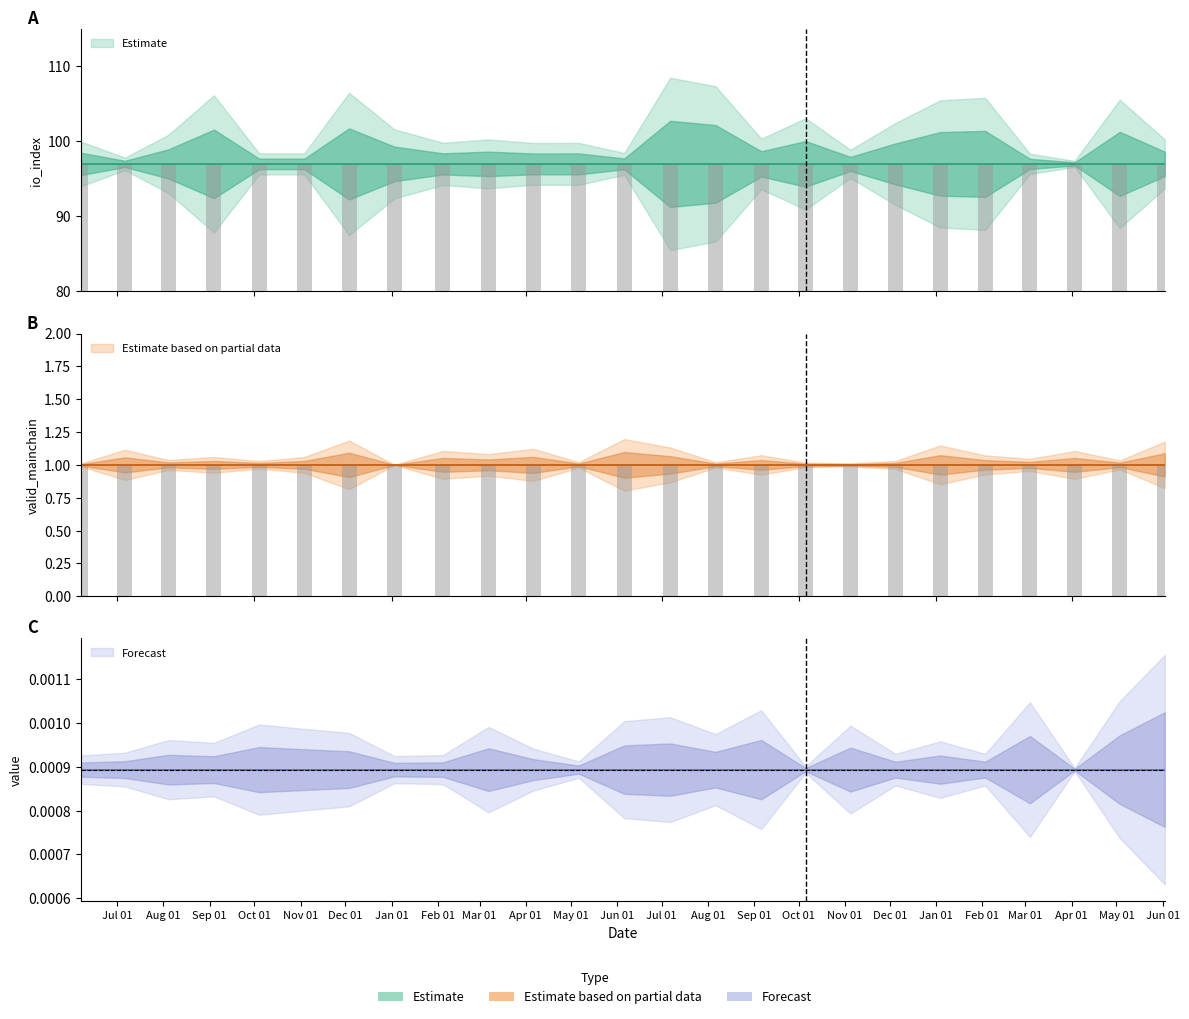

The value of value at 2 is 0.0. True or false?

False